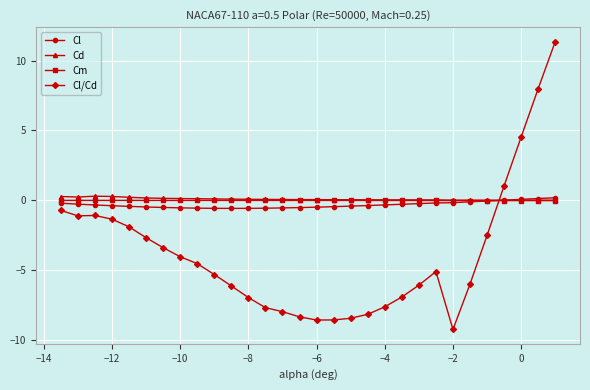

How many series are shown in this chart?

4